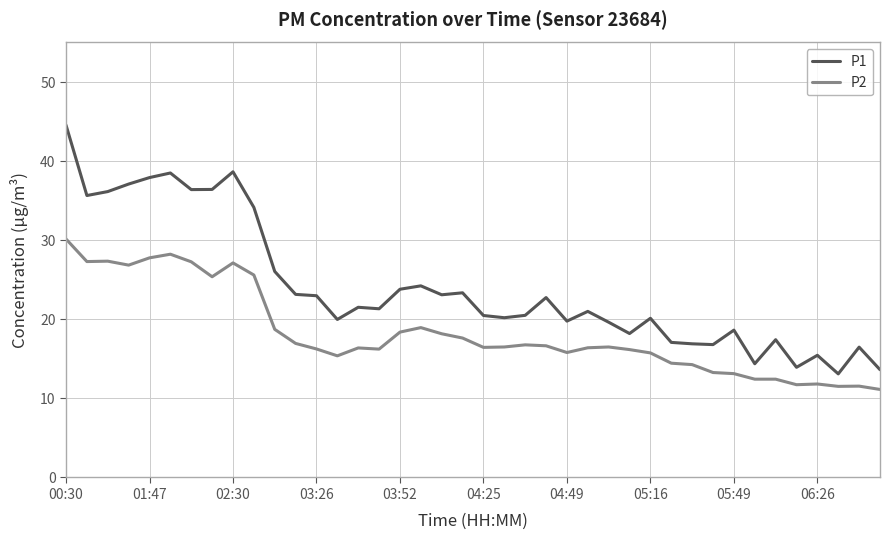

In P1, how many points are higher than both neighbors (excluding endpoints)?

12